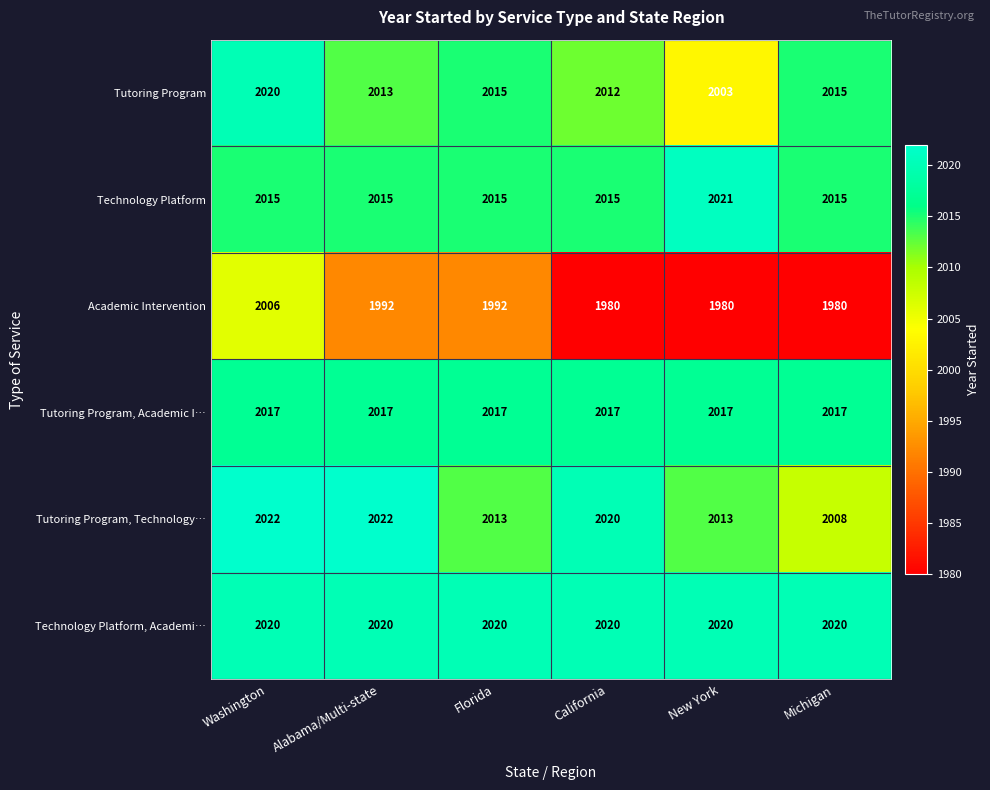

At which label does Academic Intervention reach its peak?

Washington